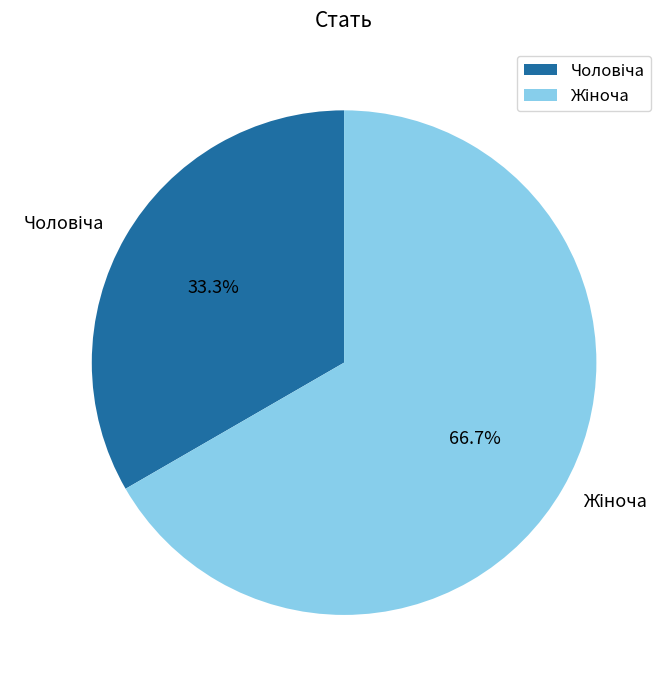

Is there a majority slice in this chart?

Yes